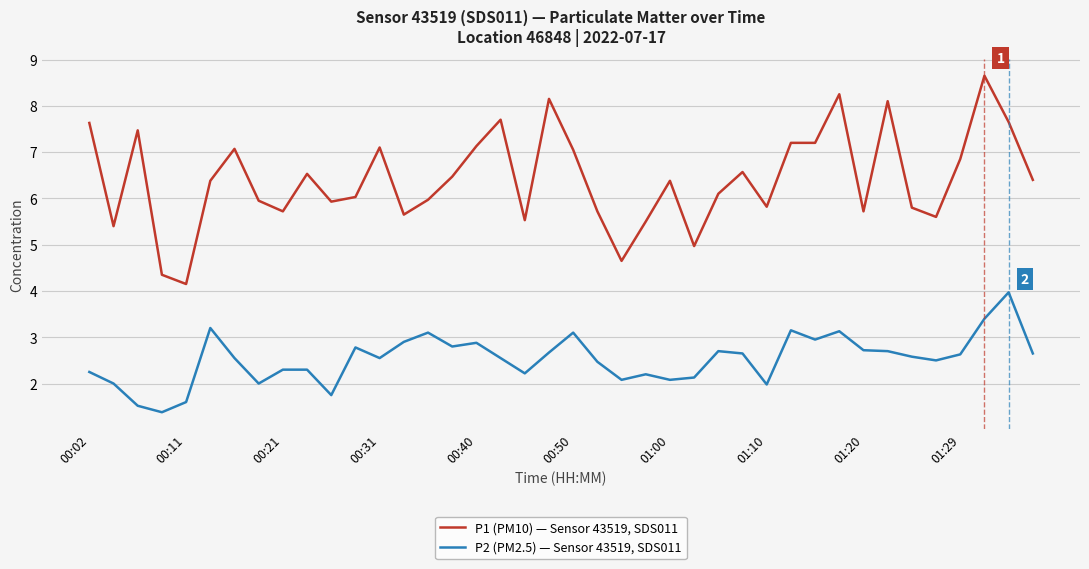

Rank the series by their maximum value, from lowest to highest.

P2 (PM2.5) — Sensor 43519, SDS011, P1 (PM10) — Sensor 43519, SDS011